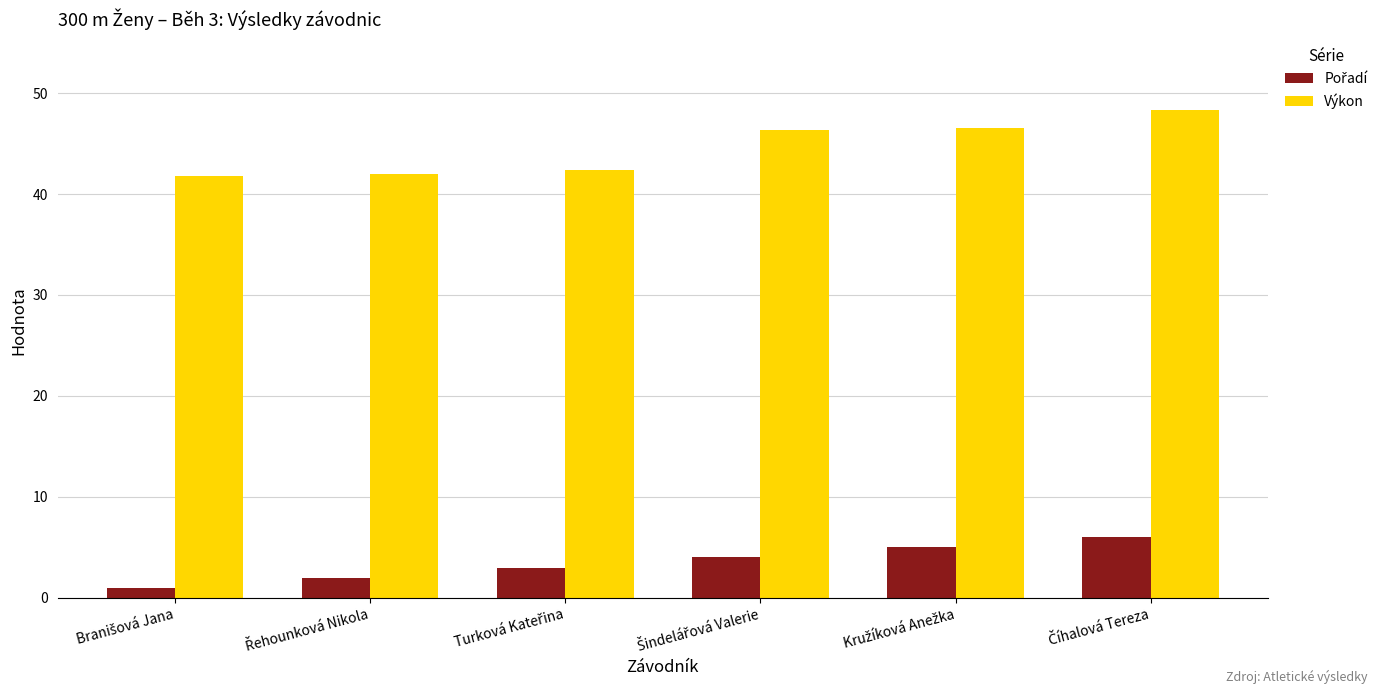

Which series has the largest total across all categories?

Výkon